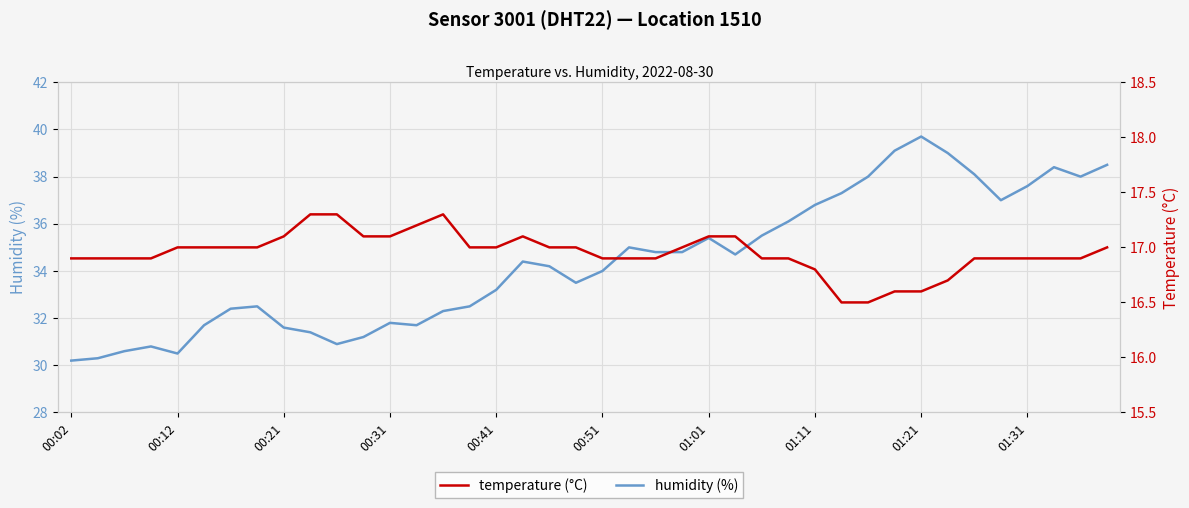

True or false: temperature and humidity intersect in this chart.

False